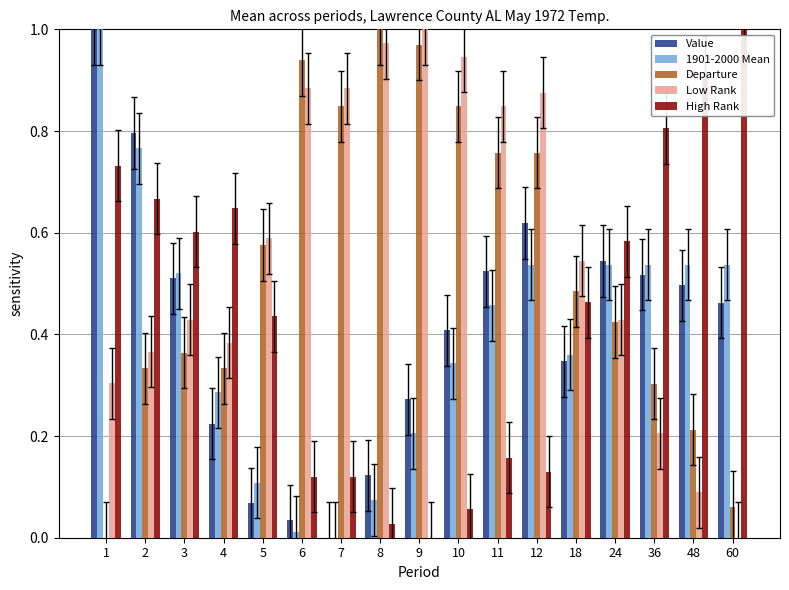

Which category has the highest value in the High Rank series?

60